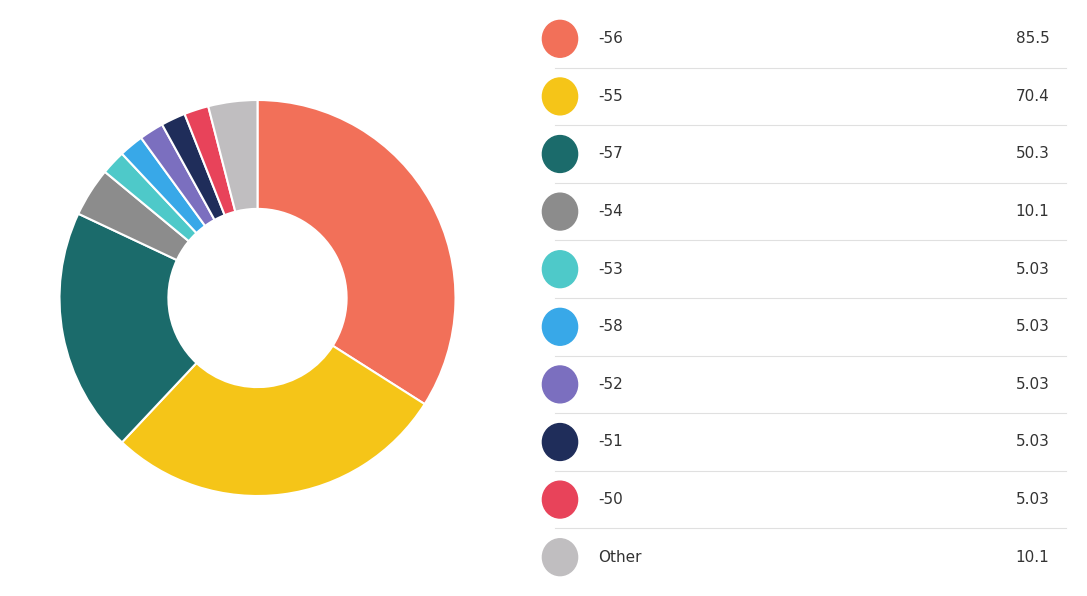

Does any single category account for the majority?

No